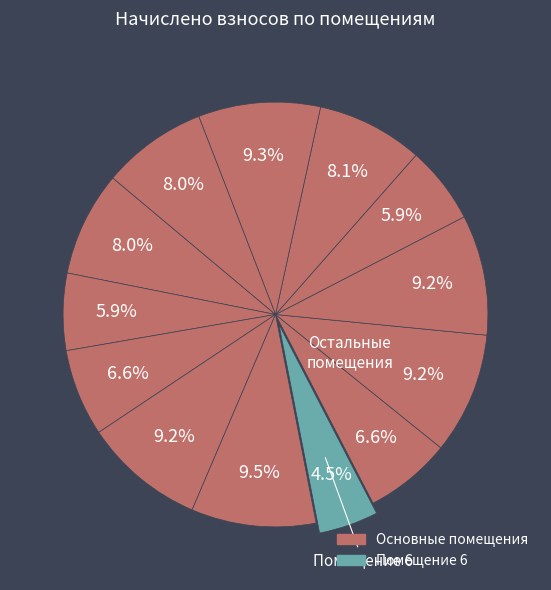

Which category has the smallest portion of the pie?

6